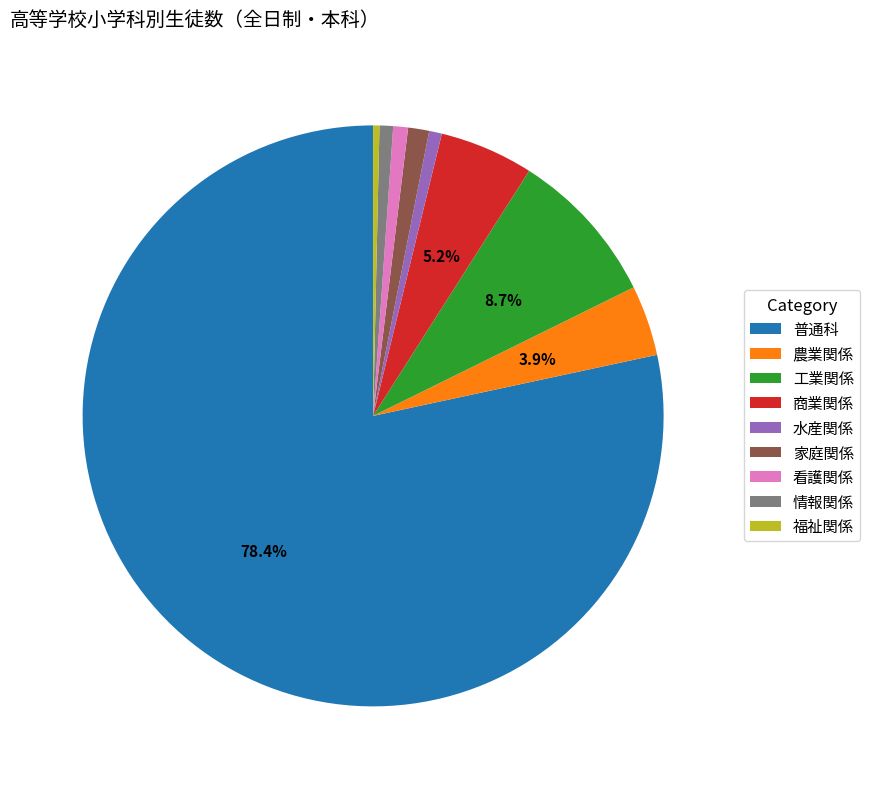

Is the sum of 商業関係 and 福祉関係 greater than half?

No